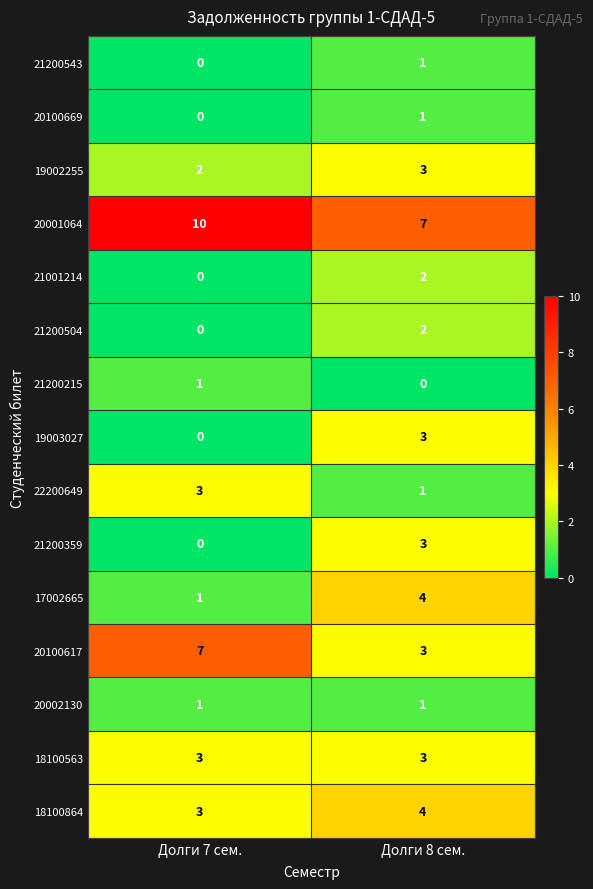

Reading left to right, list all the values displayed in this chart.

21200543: Долги 7 сем.=0	Долги 8 сем.=1
20100669: Долги 7 сем.=0	Долги 8 сем.=1
19002255: Долги 7 сем.=2	Долги 8 сем.=3
20001064: Долги 7 сем.=10	Долги 8 сем.=7
21001214: Долги 7 сем.=0	Долги 8 сем.=2
21200504: Долги 7 сем.=0	Долги 8 сем.=2
21200215: Долги 7 сем.=1	Долги 8 сем.=0
19003027: Долги 7 сем.=0	Долги 8 сем.=3
22200649: Долги 7 сем.=3	Долги 8 сем.=1
21200359: Долги 7 сем.=0	Долги 8 сем.=3
17002665: Долги 7 сем.=1	Долги 8 сем.=4
20100617: Долги 7 сем.=7	Долги 8 сем.=3
20002130: Долги 7 сем.=1	Долги 8 сем.=1
18100563: Долги 7 сем.=3	Долги 8 сем.=3
18100864: Долги 7 сем.=3	Долги 8 сем.=4